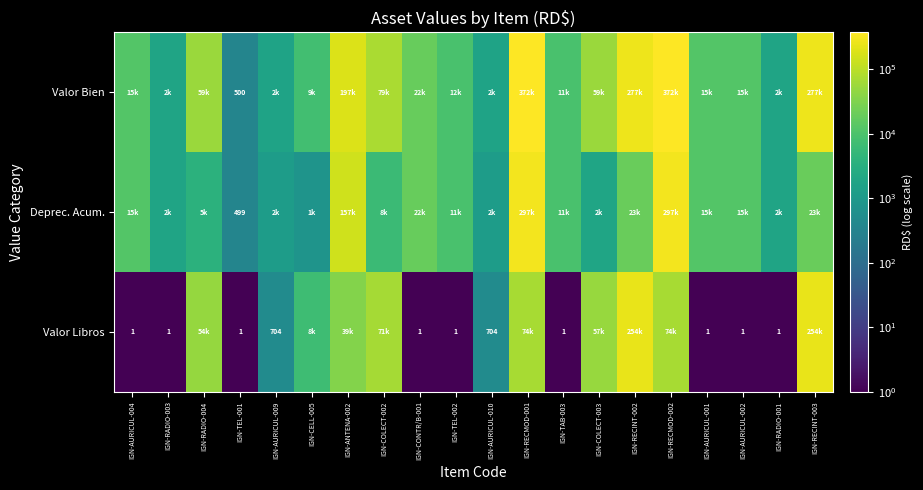

Which category has the highest value in the Valor Libros series?

IGN-RECINT-002